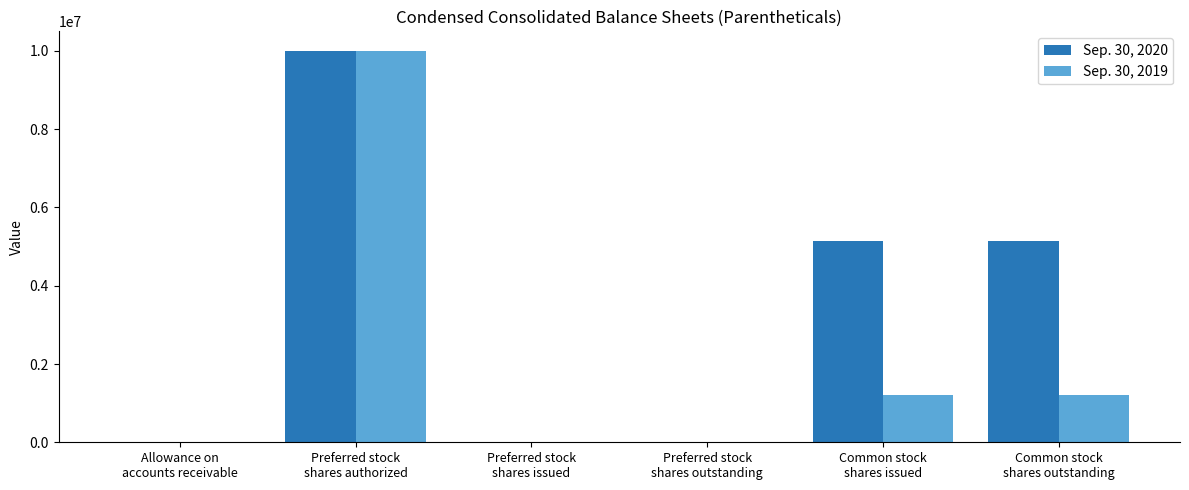

Which series has the largest total across all categories?

Sep. 30, 2020